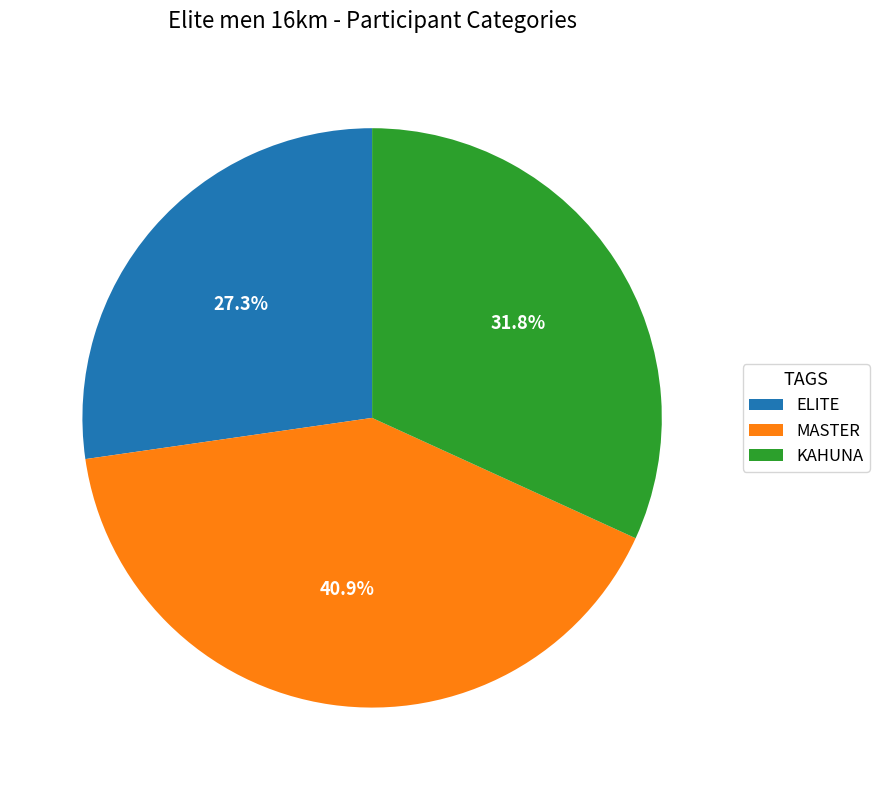

How much of the chart is everything except MASTER?

59.1%